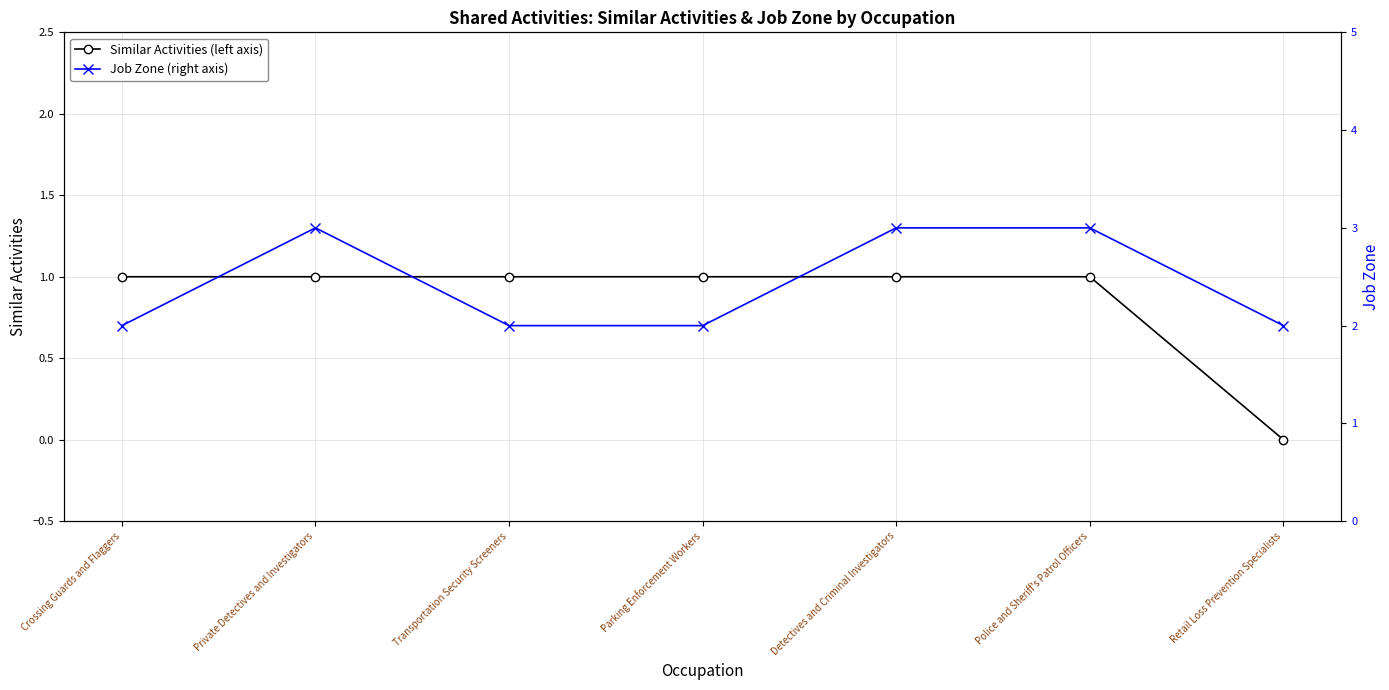

The value of Job Zone (right axis) at Retail Loss Prevention Specialists is 1. True or false?

False